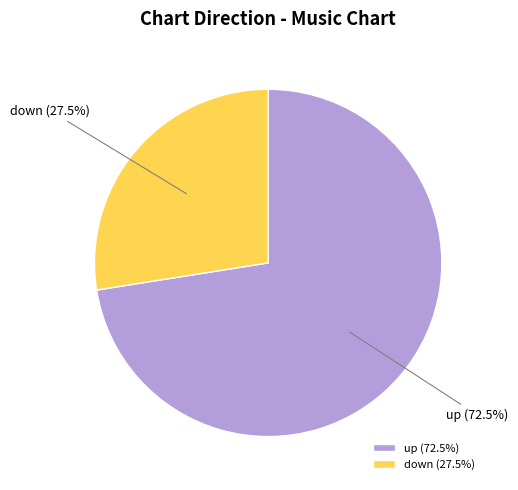

Approximately how many times larger is the value at up compared to down?

2.6